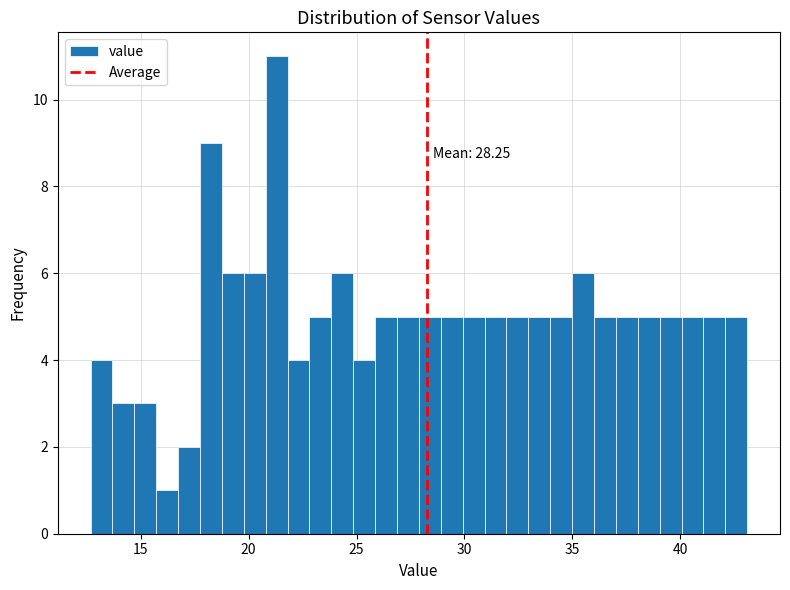

Read against the x-axis, roughly where is the centre of the tallest bar?

21.5